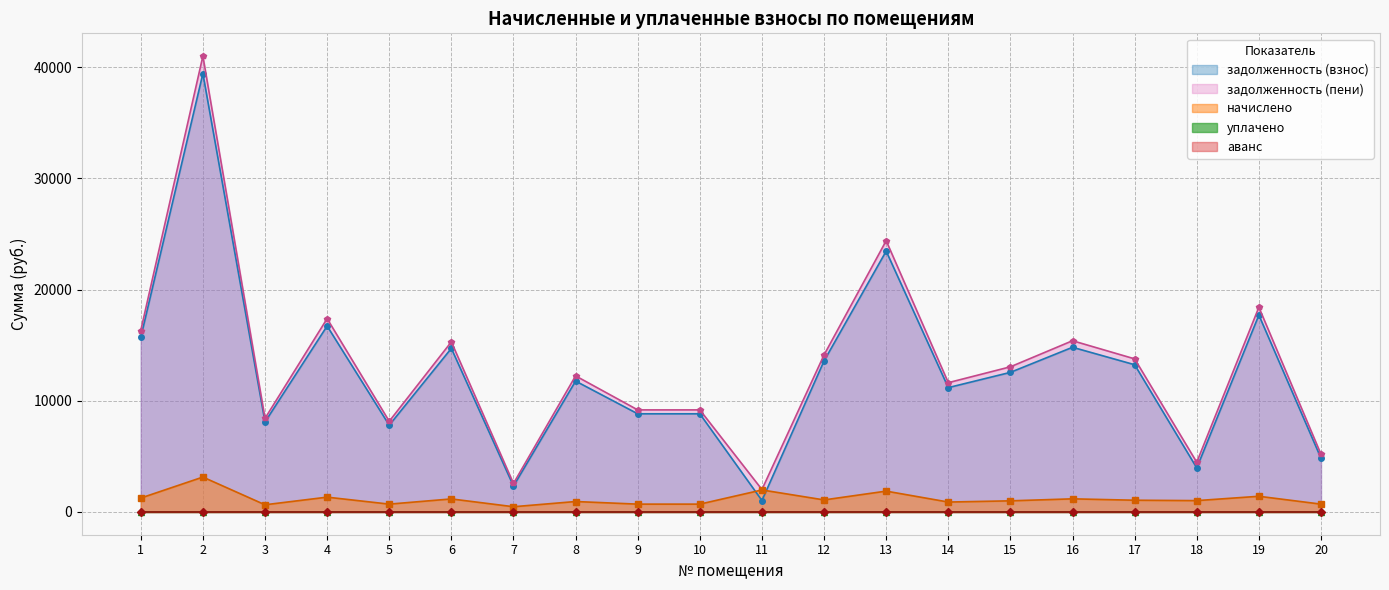

What is the value of the начислено point at the 16th from the left?

1177.8